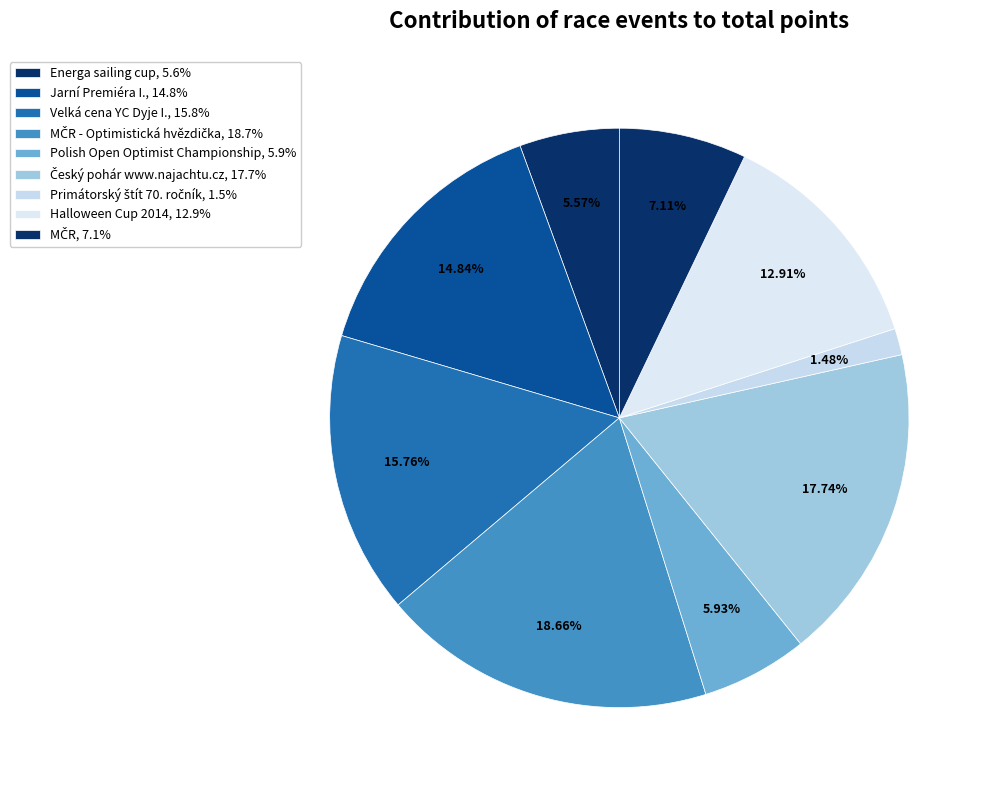

Count the number of slices in the pie.

9